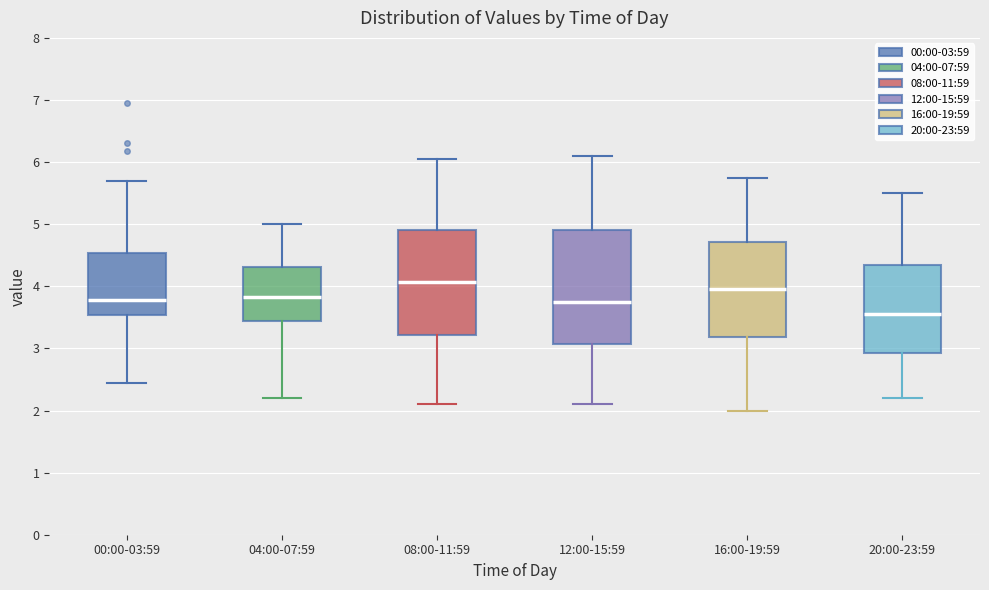

Which box's median line is the lowest?

20:00-23:59